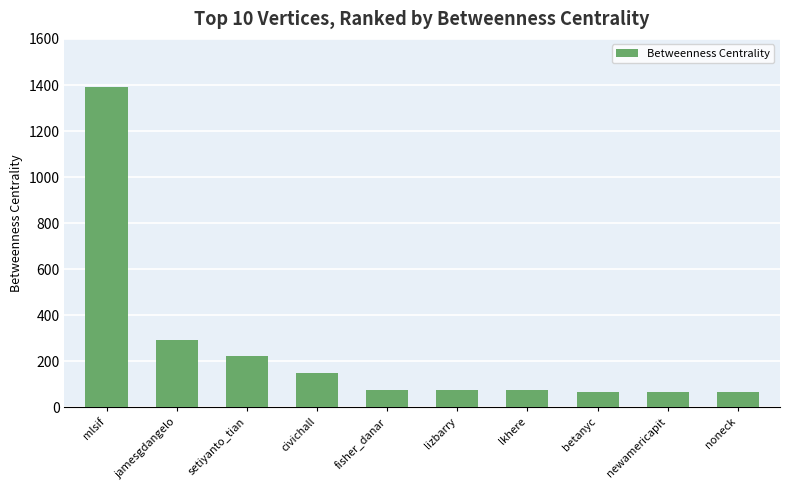

Which label corresponds to the largest value in the chart?

mlsif